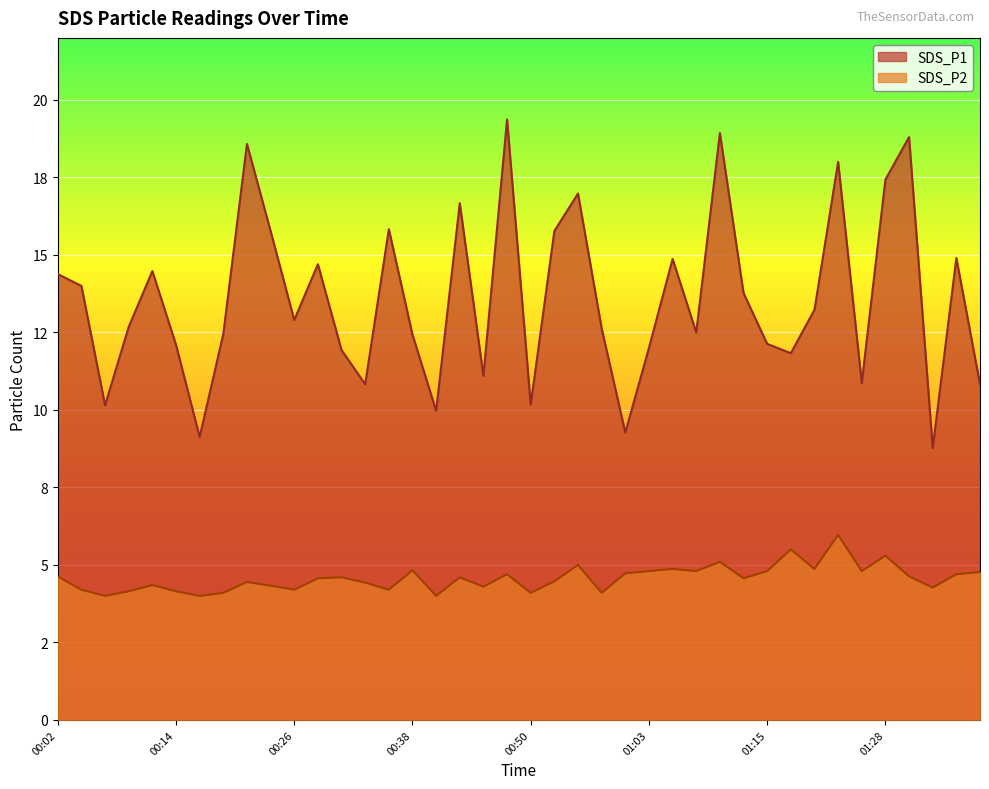

What is the average value of the SDS_P1 series?

13.6